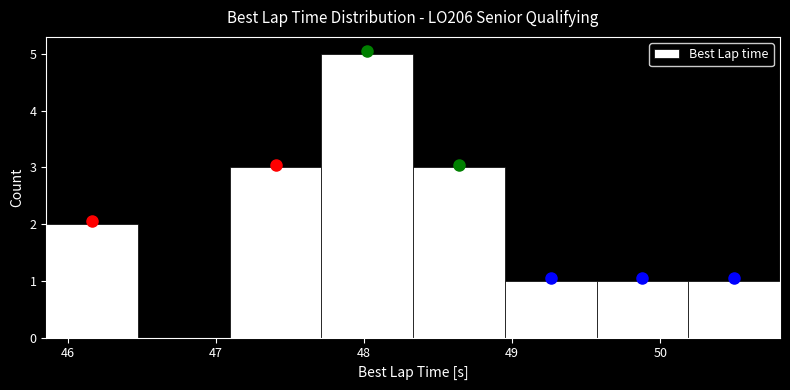

Reading left to right, transcribe this chart: for each bar, give the range it covers on the x-axis and its height. Neither the bar edges nor the heights are printed on the chart, so give them approximately, as read against the axes.

45.9 to 46.5: 2
46.5 to 47.1: 0
47.1 to 47.7: 3
47.7 to 48.3: 5
48.3 to 49.0: 3
49.0 to 49.6: 1
49.6 to 50.2: 1
50.2 to 50.8: 1